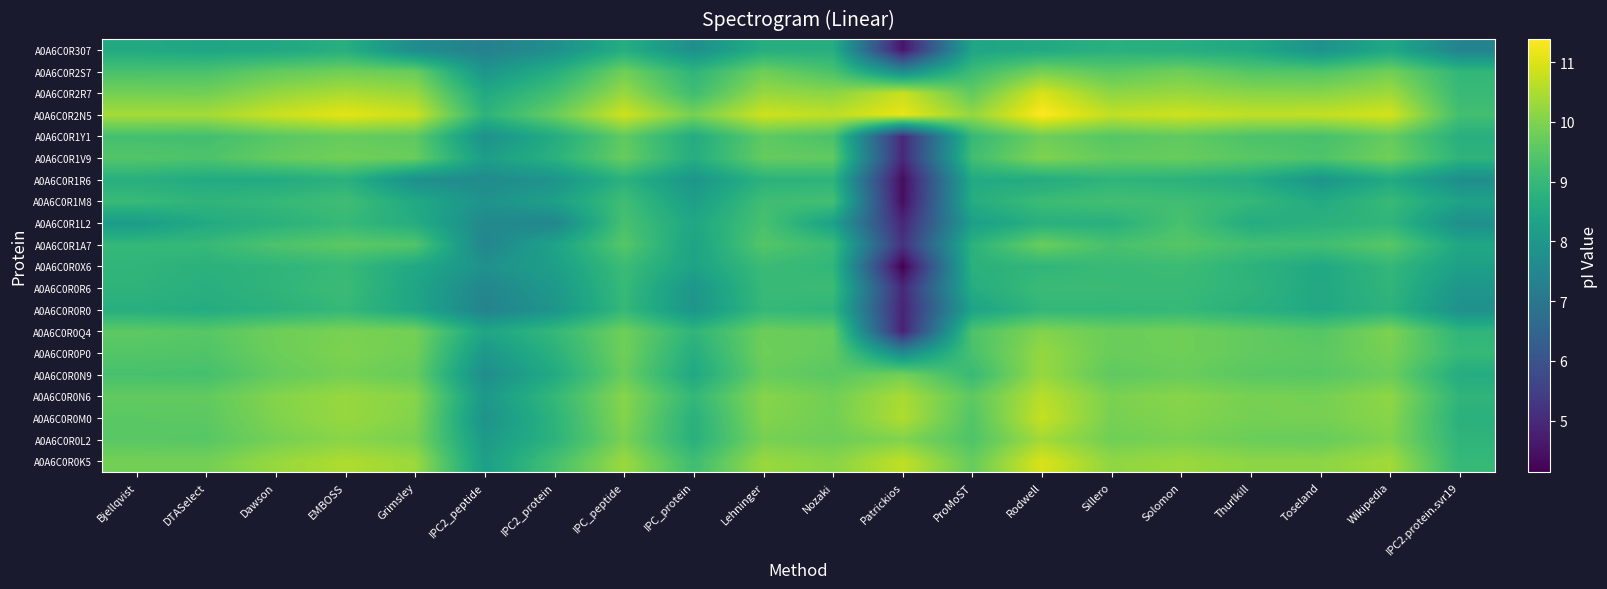

Reading left to right, transcribe all the data shown in this chart.

A0A6C0R0K5: Bjellqvist=9.9	DTASelect=9.9	Dawson=10.3	EMBOSS=10.5	Grimsley=10.3	IPC2_peptide=8.2	IPC2_protein=9.3	IPC_peptide=10.3	IPC_protein=9.2	Lehninger=10.3	Nozaki=10.1	Patrickios=10.7	ProMoST=9.7	Rodwell=11.0	Sillero=10.2	Solomon=10.3	Thurlkill=10.1	Toseland=10.1	Wikipedia=10.4	IPC2.protein.svr19=9.0
A0A6C0R0L2: Bjellqvist=9.5	DTASelect=9.5	Dawson=9.9	EMBOSS=10.1	Grimsley=9.9	IPC2_peptide=8.1	IPC2_protein=8.8	IPC_peptide=9.9	IPC_protein=8.7	Lehninger=9.9	Nozaki=9.8	Patrickios=10.0	ProMoST=9.4	Rodwell=10.4	Sillero=9.8	Solomon=9.9	Thurlkill=9.8	Toseland=9.7	Wikipedia=10.0	IPC2.protein.svr19=8.9
A0A6C0R0M0: Bjellqvist=9.5	DTASelect=9.6	Dawson=10.0	EMBOSS=10.3	Grimsley=10.0	IPC2_peptide=7.8	IPC2_protein=8.8	IPC_peptide=10.0	IPC_protein=8.8	Lehninger=10.0	Nozaki=9.8	Patrickios=10.5	ProMoST=9.4	Rodwell=10.8	Sillero=9.9	Solomon=10.0	Thurlkill=9.9	Toseland=9.9	Wikipedia=10.1	IPC2.protein.svr19=8.8
A0A6C0R0N6: Bjellqvist=9.6	DTASelect=9.6	Dawson=10.0	EMBOSS=10.3	Grimsley=10.1	IPC2_peptide=8.0	IPC2_protein=9.0	IPC_peptide=10.1	IPC_protein=9.0	Lehninger=10.1	Nozaki=9.8	Patrickios=10.5	ProMoST=9.6	Rodwell=10.6	Sillero=9.9	Solomon=10.1	Thurlkill=9.9	Toseland=9.9	Wikipedia=10.2	IPC2.protein.svr19=8.9
A0A6C0R0N9: Bjellqvist=9.3	DTASelect=9.3	Dawson=9.7	EMBOSS=9.9	Grimsley=9.7	IPC2_peptide=7.7	IPC2_protein=8.6	IPC_peptide=9.7	IPC_protein=8.5	Lehninger=9.7	Nozaki=9.5	Patrickios=9.9	ProMoST=9.0	Rodwell=10.3	Sillero=9.6	Solomon=9.7	Thurlkill=9.5	Toseland=9.5	Wikipedia=9.8	IPC2.protein.svr19=8.6
A0A6C0R0P0: Bjellqvist=9.5	DTASelect=9.4	Dawson=9.8	EMBOSS=10.0	Grimsley=9.8	IPC2_peptide=8.0	IPC2_protein=8.8	IPC_peptide=9.8	IPC_protein=8.7	Lehninger=9.8	Nozaki=9.6	Patrickios=7.6	ProMoST=9.3	Rodwell=10.2	Sillero=9.7	Solomon=9.8	Thurlkill=9.6	Toseland=9.6	Wikipedia=9.9	IPC2.protein.svr19=9.0
A0A6C0R0Q4: Bjellqvist=9.6	DTASelect=9.5	Dawson=9.8	EMBOSS=9.9	Grimsley=9.9	IPC2_peptide=8.4	IPC2_protein=9.0	IPC_peptide=9.8	IPC_protein=8.9	Lehninger=9.8	Nozaki=9.7	Patrickios=4.8	ProMoST=9.4	Rodwell=10.0	Sillero=9.8	Solomon=9.8	Thurlkill=9.6	Toseland=9.5	Wikipedia=10.0	IPC2.protein.svr19=8.9
A0A6C0R0R0: Bjellqvist=8.7	DTASelect=8.6	Dawson=8.8	EMBOSS=9.0	Grimsley=8.4	IPC2_peptide=7.4	IPC2_protein=7.9	IPC_peptide=9.0	IPC_protein=7.9	Lehninger=9.0	Nozaki=8.9	Patrickios=4.9	ProMoST=8.3	Rodwell=8.9	Sillero=8.9	Solomon=9.0	Thurlkill=8.8	Toseland=8.5	Wikipedia=8.8	IPC2.protein.svr19=7.8
A0A6C0R0R6: Bjellqvist=8.9	DTASelect=8.7	Dawson=8.9	EMBOSS=9.1	Grimsley=8.4	IPC2_peptide=7.5	IPC2_protein=8.0	IPC_peptide=9.0	IPC_protein=8.0	Lehninger=9.0	Nozaki=9.1	Patrickios=5.0	ProMoST=8.6	Rodwell=9.1	Sillero=9.1	Solomon=9.0	Thurlkill=8.9	Toseland=8.5	Wikipedia=8.9	IPC2.protein.svr19=8.0
A0A6C0R0X6: Bjellqvist=8.9	DTASelect=8.8	Dawson=8.9	EMBOSS=9.0	Grimsley=8.5	IPC2_peptide=7.8	IPC2_protein=8.2	IPC_peptide=9.1	IPC_protein=8.3	Lehninger=9.1	Nozaki=8.9	Patrickios=4.1	ProMoST=8.8	Rodwell=8.9	Sillero=9.0	Solomon=9.1	Thurlkill=8.8	Toseland=8.5	Wikipedia=9.0	IPC2.protein.svr19=8.2
A0A6C0R1A7: Bjellqvist=9.0	DTASelect=9.0	Dawson=9.4	EMBOSS=9.6	Grimsley=9.4	IPC2_peptide=7.5	IPC2_protein=8.3	IPC_peptide=9.5	IPC_protein=8.3	Lehninger=9.5	Nozaki=9.1	Patrickios=5.2	ProMoST=8.8	Rodwell=9.8	Sillero=9.3	Solomon=9.5	Thurlkill=9.2	Toseland=9.2	Wikipedia=9.5	IPC2.protein.svr19=8.5
A0A6C0R1L2: Bjellqvist=8.1	DTASelect=8.6	Dawson=8.8	EMBOSS=9.0	Grimsley=8.6	IPC2_peptide=7.6	IPC2_protein=7.5	IPC_peptide=9.3	IPC_protein=8.4	Lehninger=9.3	Nozaki=8.3	Patrickios=4.9	ProMoST=8.2	Rodwell=8.7	Sillero=8.7	Solomon=9.3	Thurlkill=8.6	Toseland=8.8	Wikipedia=8.9	IPC2.protein.svr19=7.8
A0A6C0R1M8: Bjellqvist=9.0	DTASelect=8.9	Dawson=9.0	EMBOSS=9.2	Grimsley=8.5	IPC2_peptide=7.8	IPC2_protein=8.2	IPC_peptide=9.2	IPC_protein=8.2	Lehninger=9.2	Nozaki=9.2	Patrickios=4.4	ProMoST=8.7	Rodwell=9.1	Sillero=9.2	Solomon=9.2	Thurlkill=9.0	Toseland=8.6	Wikipedia=9.0	IPC2.protein.svr19=8.3
A0A6C0R1R6: Bjellqvist=8.7	DTASelect=8.6	Dawson=8.6	EMBOSS=8.8	Grimsley=7.7	IPC2_peptide=7.6	IPC2_protein=7.9	IPC_peptide=8.8	IPC_protein=7.9	Lehninger=8.8	Nozaki=8.8	Patrickios=4.4	ProMoST=8.6	Rodwell=8.6	Sillero=8.9	Solomon=8.8	Thurlkill=8.6	Toseland=7.9	Wikipedia=8.6	IPC2.protein.svr19=7.7
A0A6C0R1V9: Bjellqvist=9.4	DTASelect=9.4	Dawson=9.7	EMBOSS=9.8	Grimsley=9.7	IPC2_peptide=8.2	IPC2_protein=8.8	IPC_peptide=9.7	IPC_protein=8.7	Lehninger=9.7	Nozaki=9.6	Patrickios=5.0	ProMoST=9.2	Rodwell=10.0	Sillero=9.7	Solomon=9.7	Thurlkill=9.5	Toseland=9.4	Wikipedia=9.8	IPC2.protein.svr19=8.9
A0A6C0R1Y1: Bjellqvist=9.2	DTASelect=9.2	Dawson=9.5	EMBOSS=9.7	Grimsley=9.6	IPC2_peptide=7.8	IPC2_protein=8.6	IPC_peptide=9.6	IPC_protein=8.6	Lehninger=9.6	Nozaki=9.3	Patrickios=5.0	ProMoST=9.0	Rodwell=9.8	Sillero=9.5	Solomon=9.6	Thurlkill=9.4	Toseland=9.3	Wikipedia=9.7	IPC2.protein.svr19=8.7
A0A6C0R2N5: Bjellqvist=10.4	DTASelect=10.4	Dawson=10.8	EMBOSS=11.1	Grimsley=10.8	IPC2_peptide=8.8	IPC2_protein=9.7	IPC_peptide=10.9	IPC_protein=9.9	Lehninger=10.8	Nozaki=10.7	Patrickios=11.1	ProMoST=10.2	Rodwell=11.4	Sillero=10.7	Solomon=10.8	Thurlkill=10.7	Toseland=10.7	Wikipedia=10.9	IPC2.protein.svr19=9.2
A0A6C0R2R7: Bjellqvist=9.9	DTASelect=9.8	Dawson=10.2	EMBOSS=10.5	Grimsley=10.3	IPC2_peptide=8.5	IPC2_protein=9.2	IPC_peptide=10.3	IPC_protein=9.2	Lehninger=10.3	Nozaki=10.1	Patrickios=10.8	ProMoST=9.6	Rodwell=11.0	Sillero=10.2	Solomon=10.3	Thurlkill=10.1	Toseland=10.1	Wikipedia=10.3	IPC2.protein.svr19=9.0
A0A6C0R2S7: Bjellqvist=9.3	DTASelect=9.3	Dawson=9.6	EMBOSS=9.8	Grimsley=9.7	IPC2_peptide=7.9	IPC2_protein=8.7	IPC_peptide=9.8	IPC_protein=8.9	Lehninger=9.8	Nozaki=9.3	Patrickios=7.7	ProMoST=9.1	Rodwell=9.9	Sillero=9.6	Solomon=9.8	Thurlkill=9.5	Toseland=9.4	Wikipedia=9.8	IPC2.protein.svr19=8.9
A0A6C0R307: Bjellqvist=8.6	DTASelect=8.4	Dawson=8.5	EMBOSS=8.7	Grimsley=7.7	IPC2_peptide=7.3	IPC2_protein=7.7	IPC_peptide=8.7	IPC_protein=7.7	Lehninger=8.7	Nozaki=8.7	Patrickios=4.6	ProMoST=8.4	Rodwell=8.5	Sillero=8.7	Solomon=8.7	Thurlkill=8.5	Toseland=7.8	Wikipedia=8.5	IPC2.protein.svr19=7.4